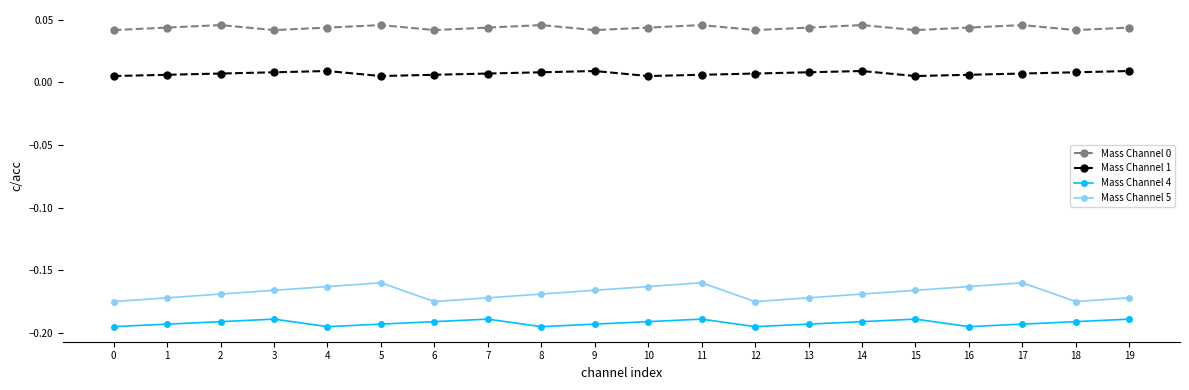

True or false: Mass Channel 5 and Mass Channel 4 intersect in this chart.

False